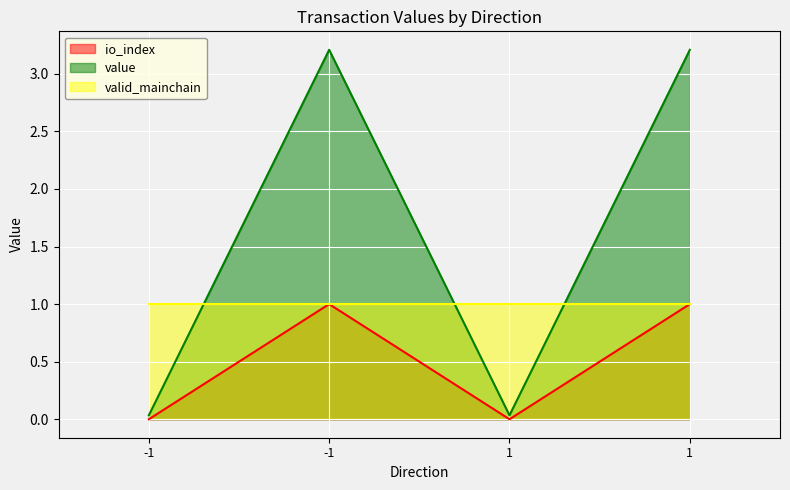

How many positive values does the io_index series have?

2